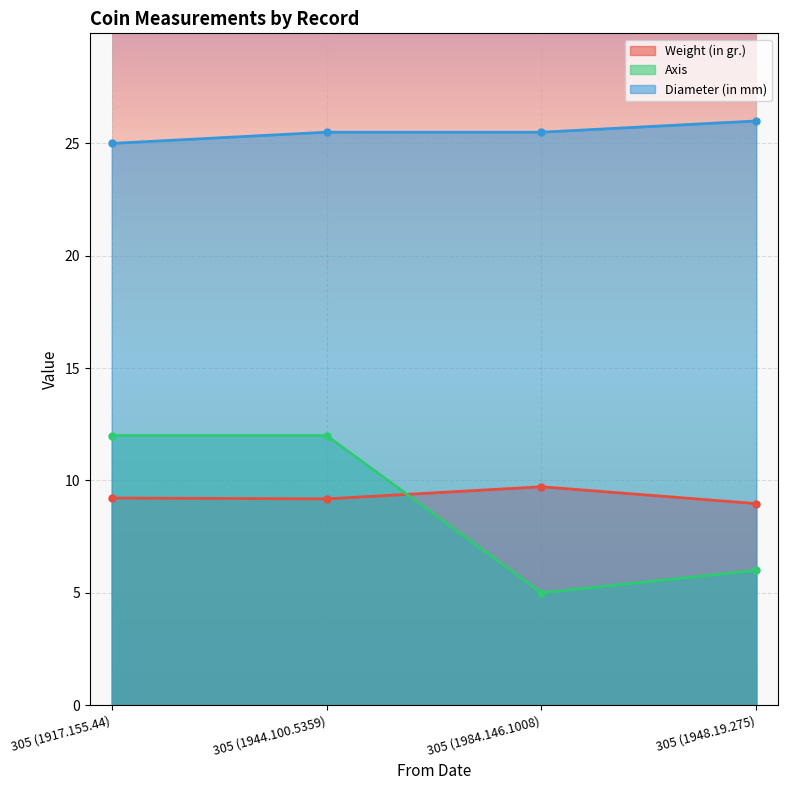

True or false: Diameter (in mm) and Axis cross at least once.

False